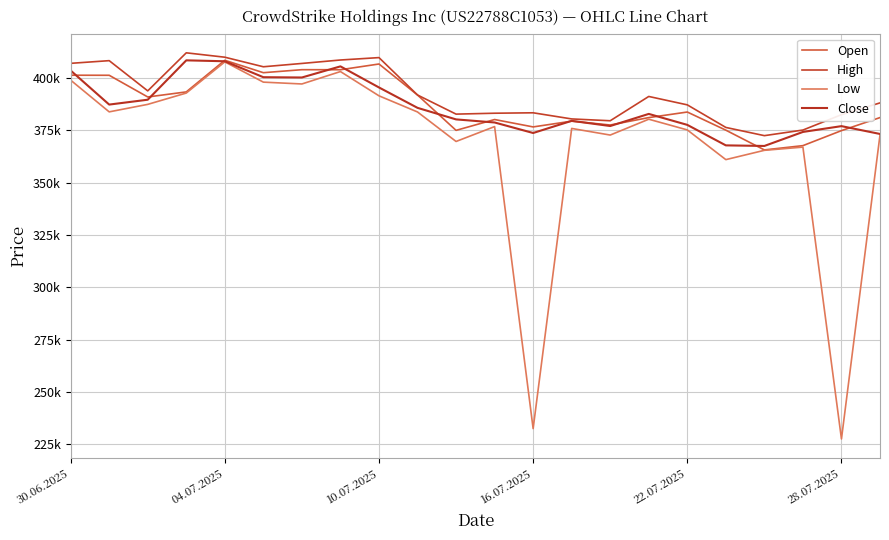

Does the chart have visible grid lines?

Yes